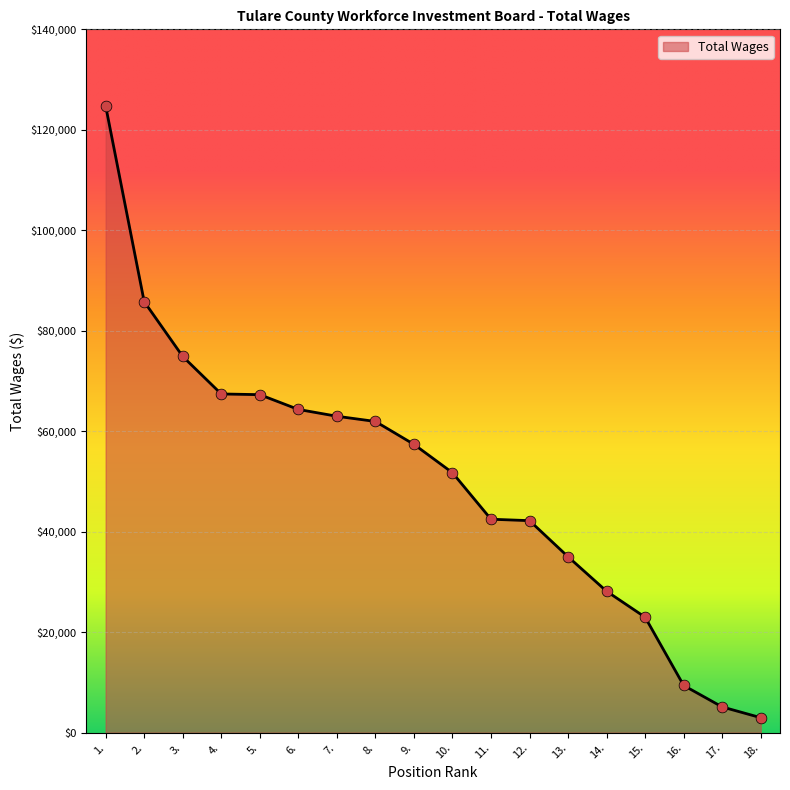

Between 18. and 1., which is larger?

1.